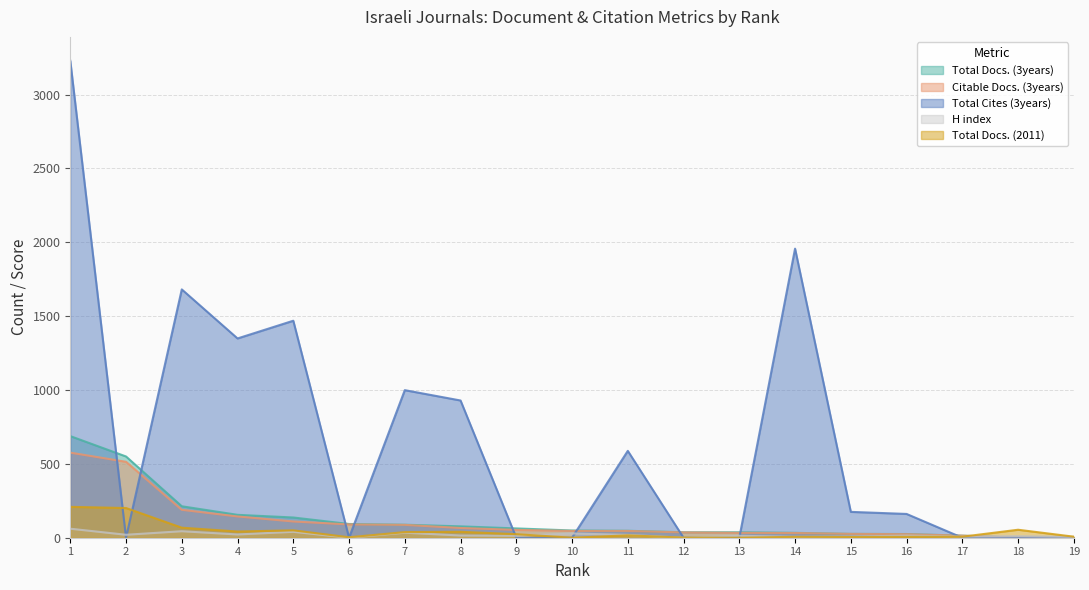

Rank the series at 11 from highest to lowest value.

Total Cites (3years), Total Docs. (3years), Citable Docs. (3years), H index, Total Docs. (2011)